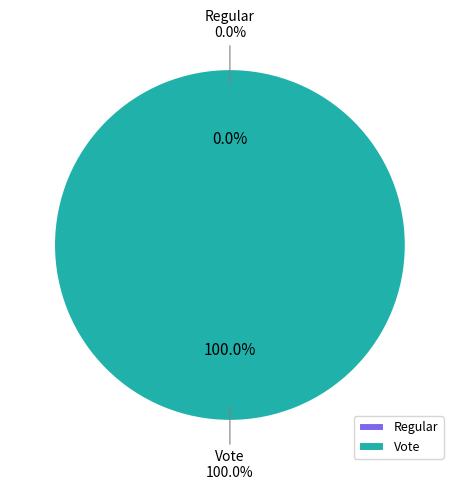

To the nearest percent, what is the difference between the largest and smallest slice percentages?

100%